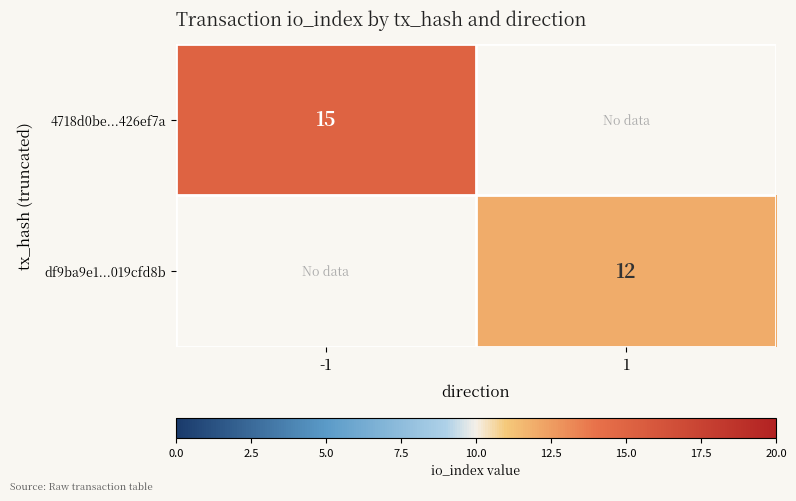

Is the value of 4718d0be...426ef7a at -1 greater than the value of df9ba9e1...019cfd8b at 1?

Yes